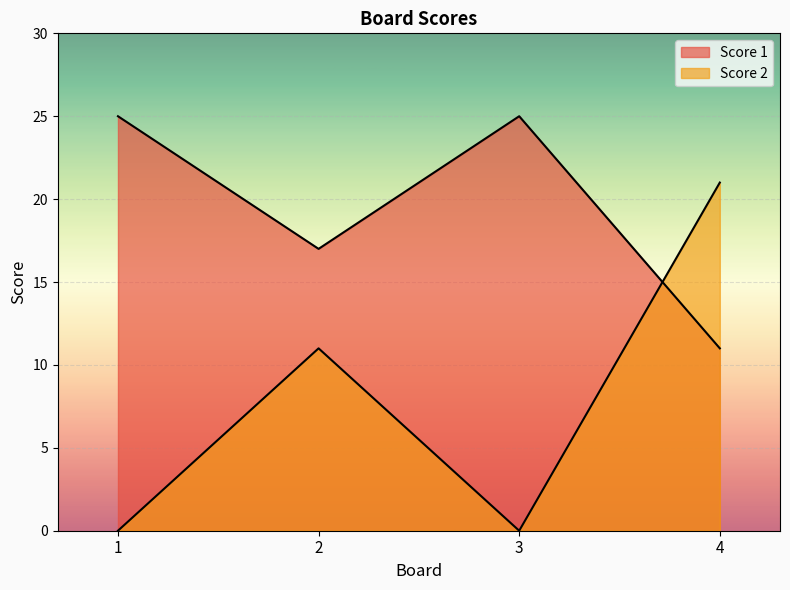

Reading left to right, list all the values displayed in this chart.

Score 1: 25	17	25	11
Score 2: 0	11	0	21